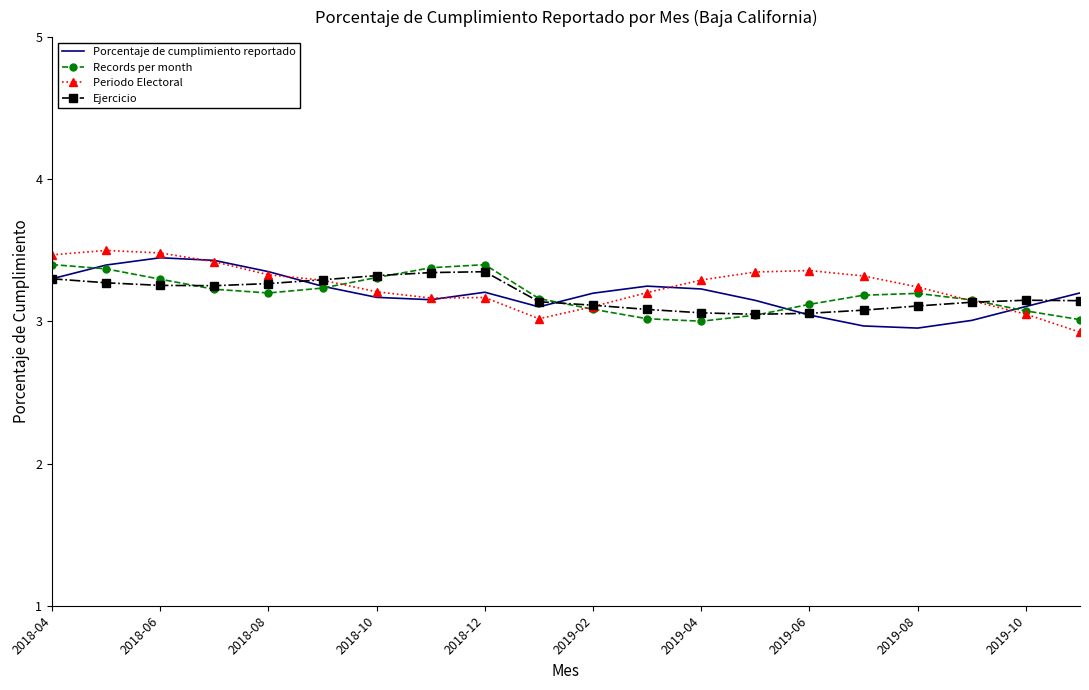

What are all the series names shown in the legend?

Porcentaje de cumplimiento reportado, Records per month, Periodo Electoral, Ejercicio